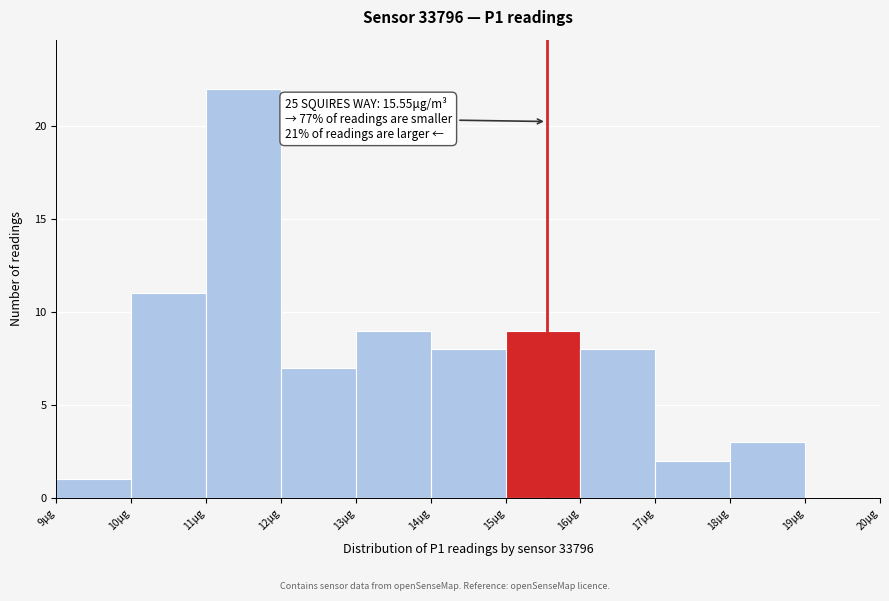

Which range on the x-axis has the tallest bar?

11 to 12